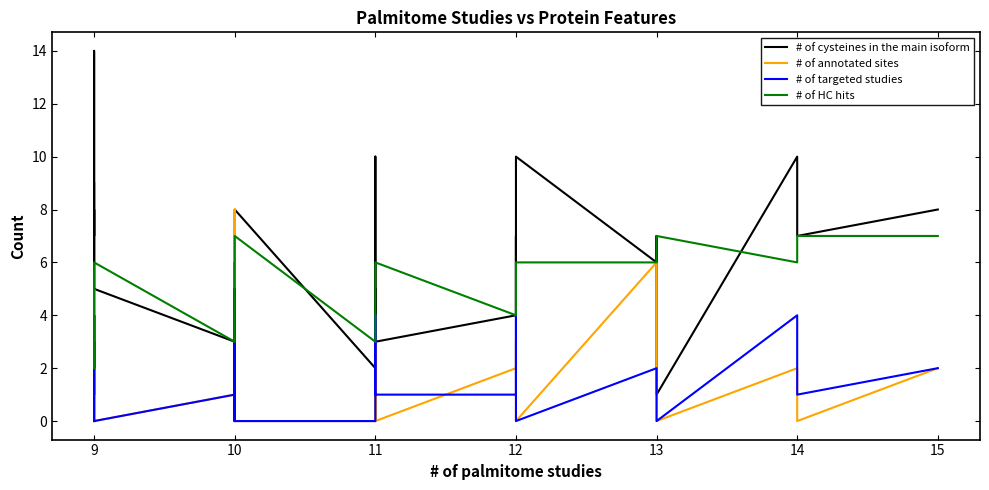

How many data points in # of cysteines in the main isoform are less than 5?

16